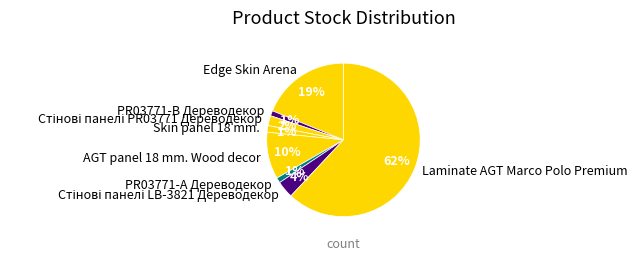

How many slices are in this pie chart?

8